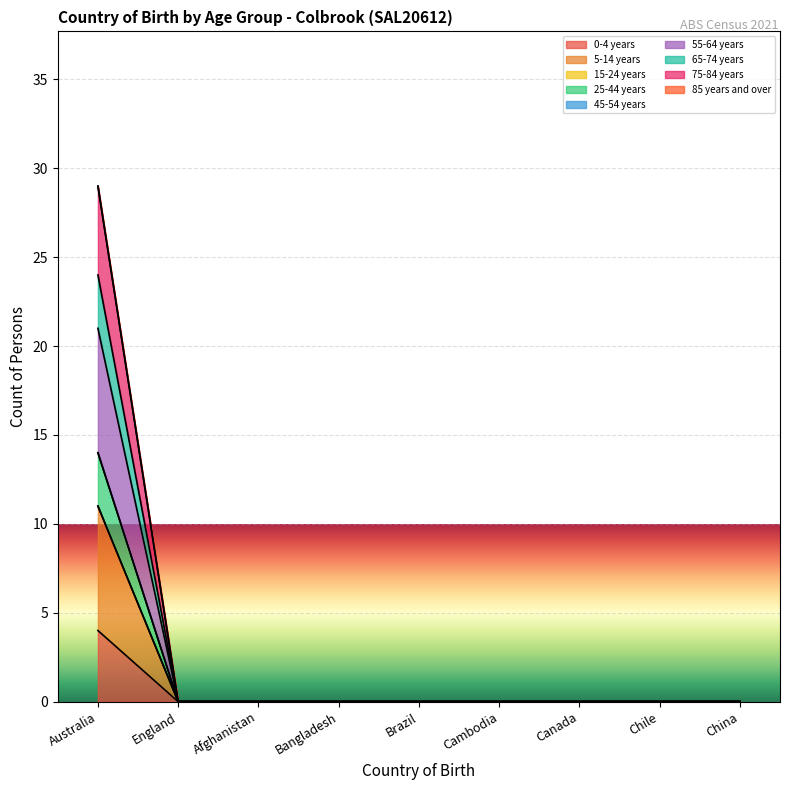

Does the chart display data point markers on the line(s)?

No